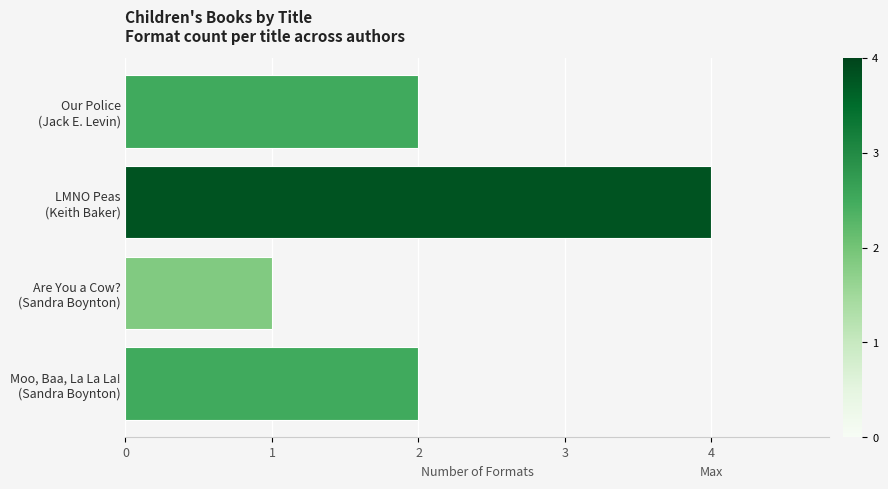

Which label corresponds to the largest value in the chart?

LMNO Peas
(Keith Baker)